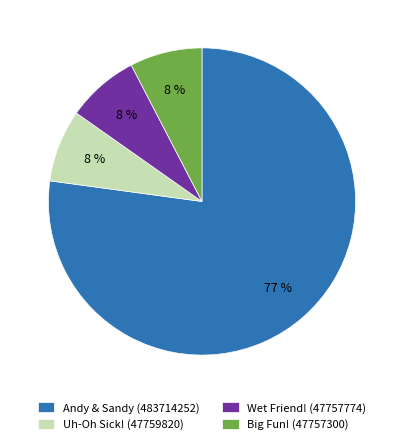

To the nearest percent, what percentage of the pie is Wet Friend! (47757774)?

8%